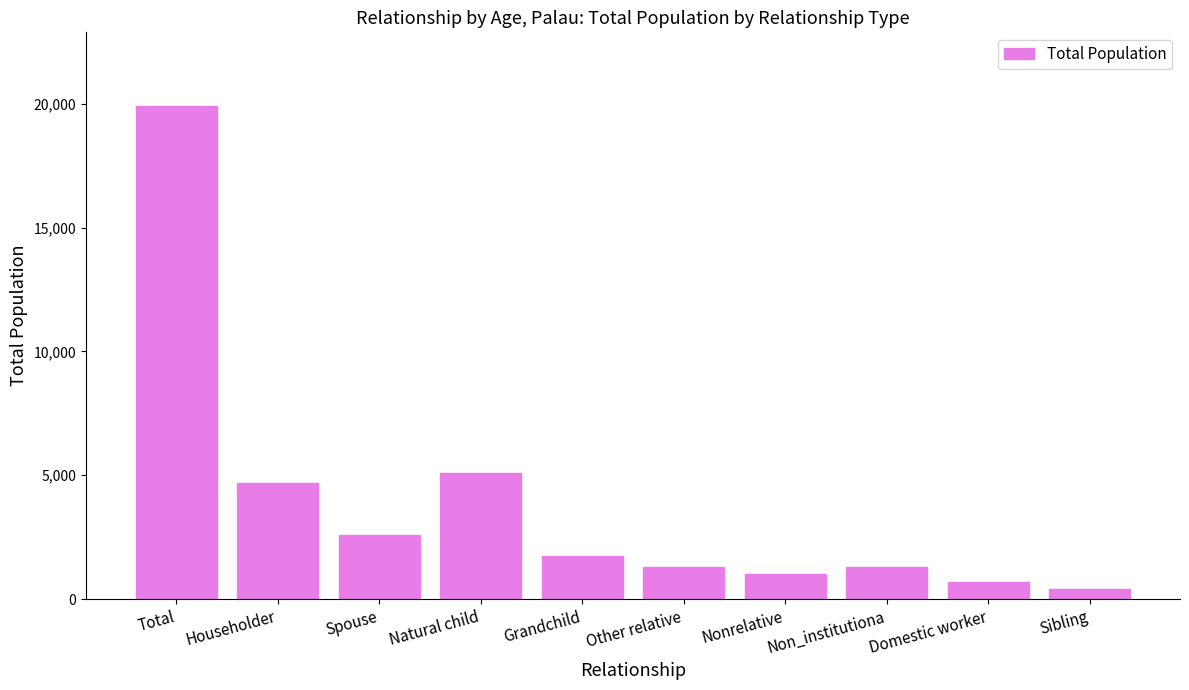

What is the change in value from Householder to Nonrelative?

-3715